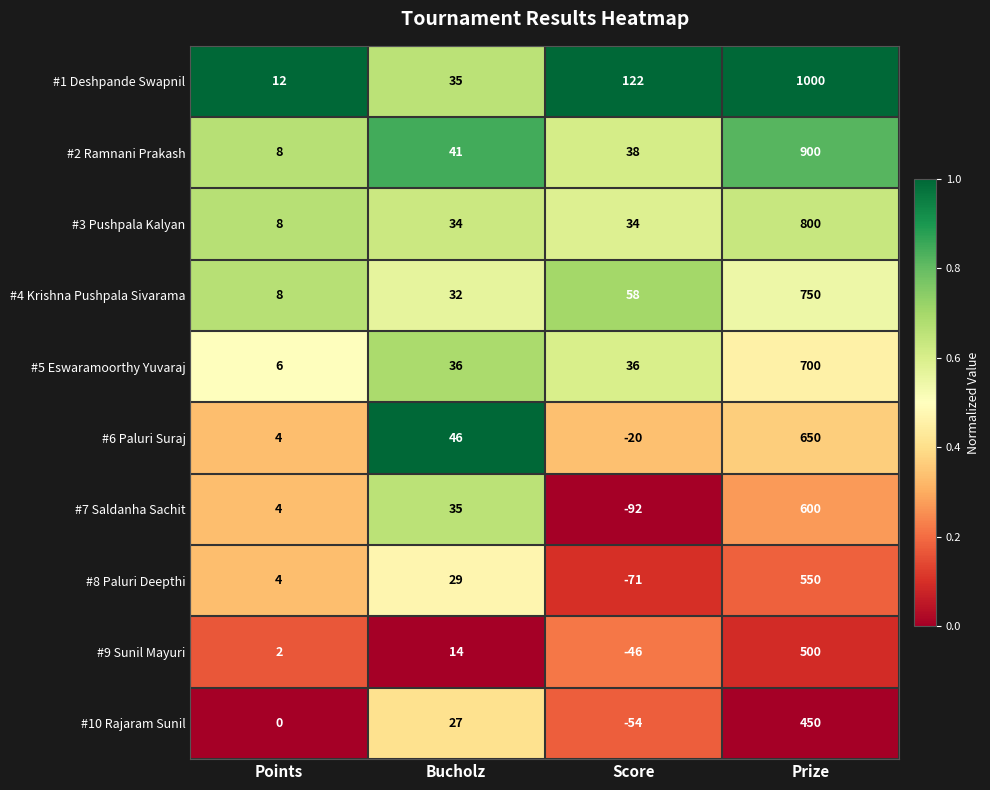

What is the difference between the maximum and minimum values in the #7 Saldanha Sachit series?

692